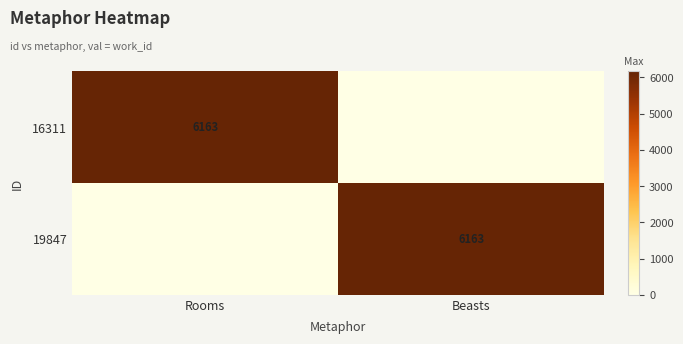

Is it true that 16311 equals 6163 at Rooms?

True